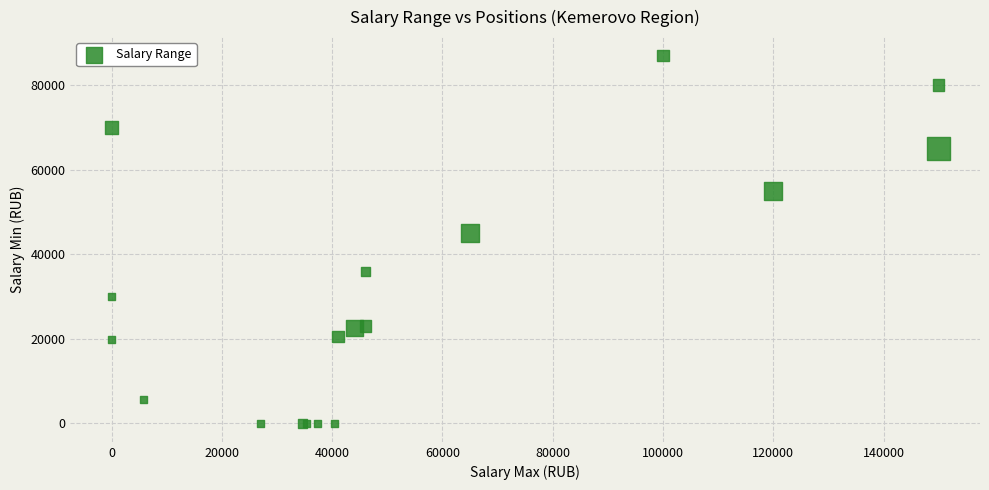

What Y value in the scatter plot is closest to 43500?

45000